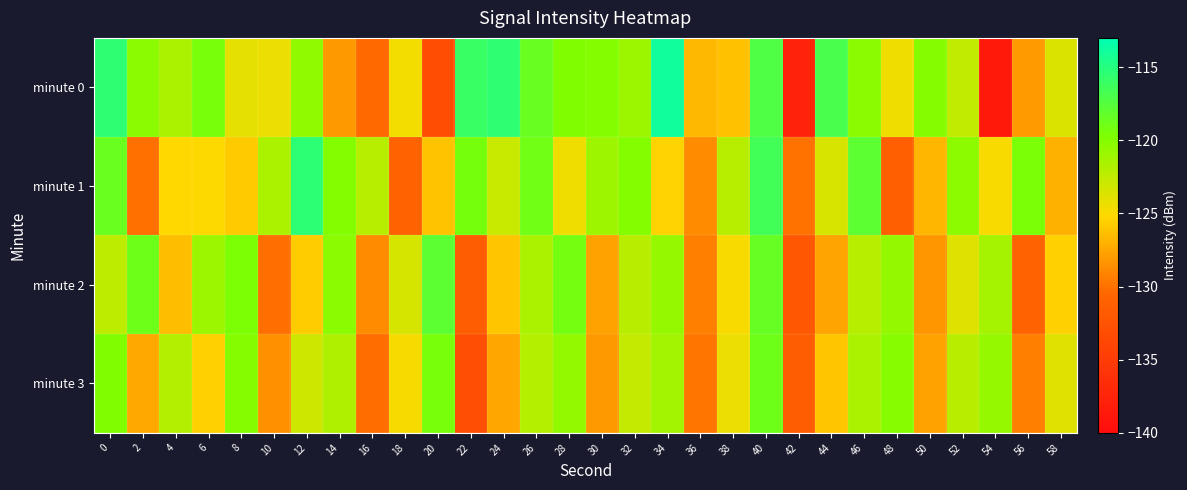

At which category does the chart reach its peak across all series?

34